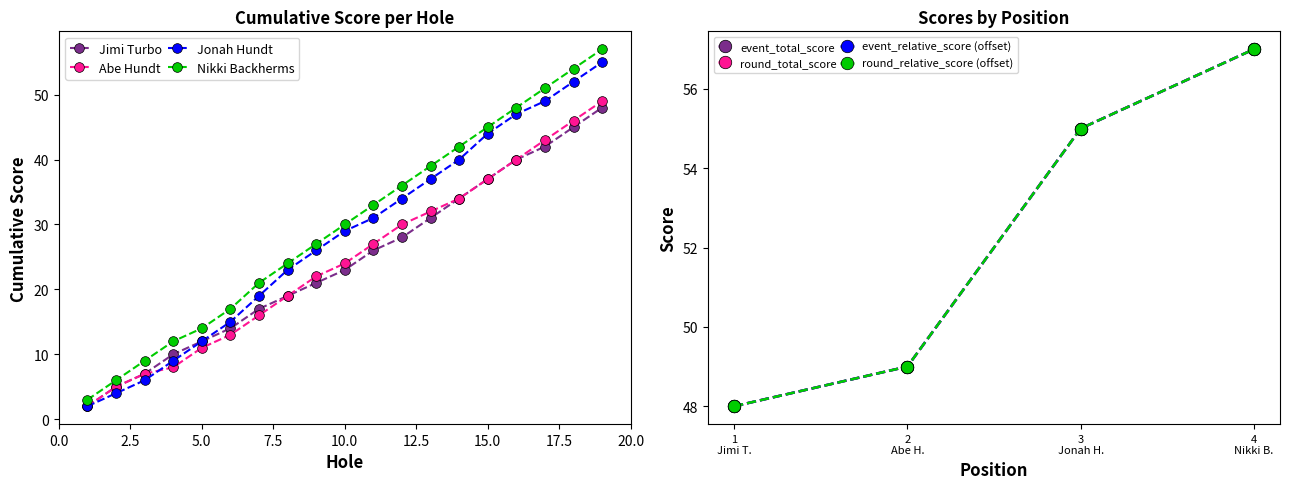

The value of Nikki Backherms at 5.0 is 19. True or false?

False